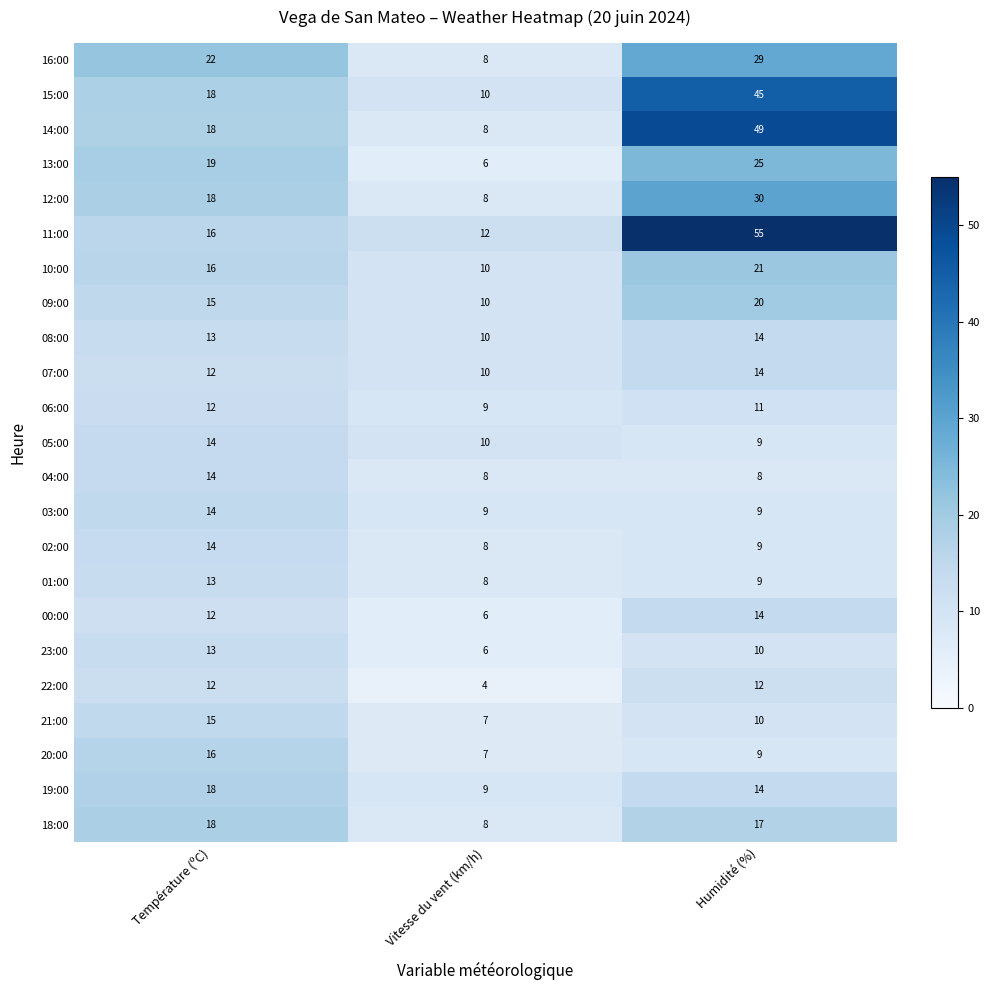

Rank the categories by 16:00 value from highest to lowest.

Humidité (%), Température (ºC), Vitesse du vent (km/h)